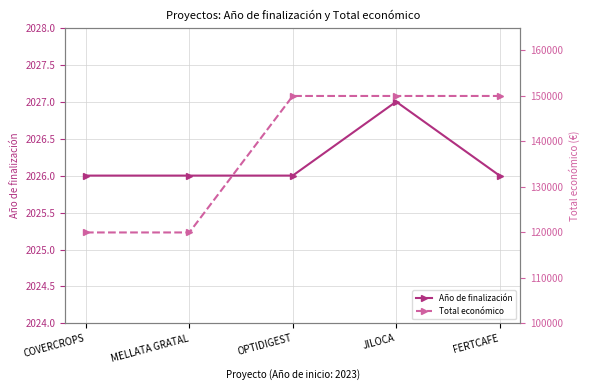

At COVERCROPS, list the series in order from smallest to largest.

Año de finalización, Total económico